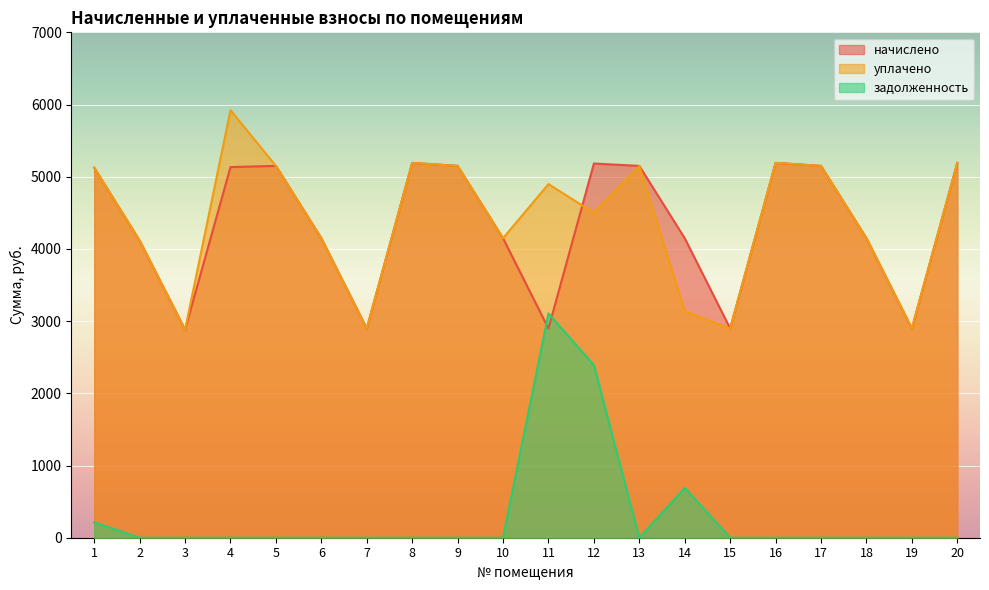

What is the maximum value shown in the chart?

5921.6